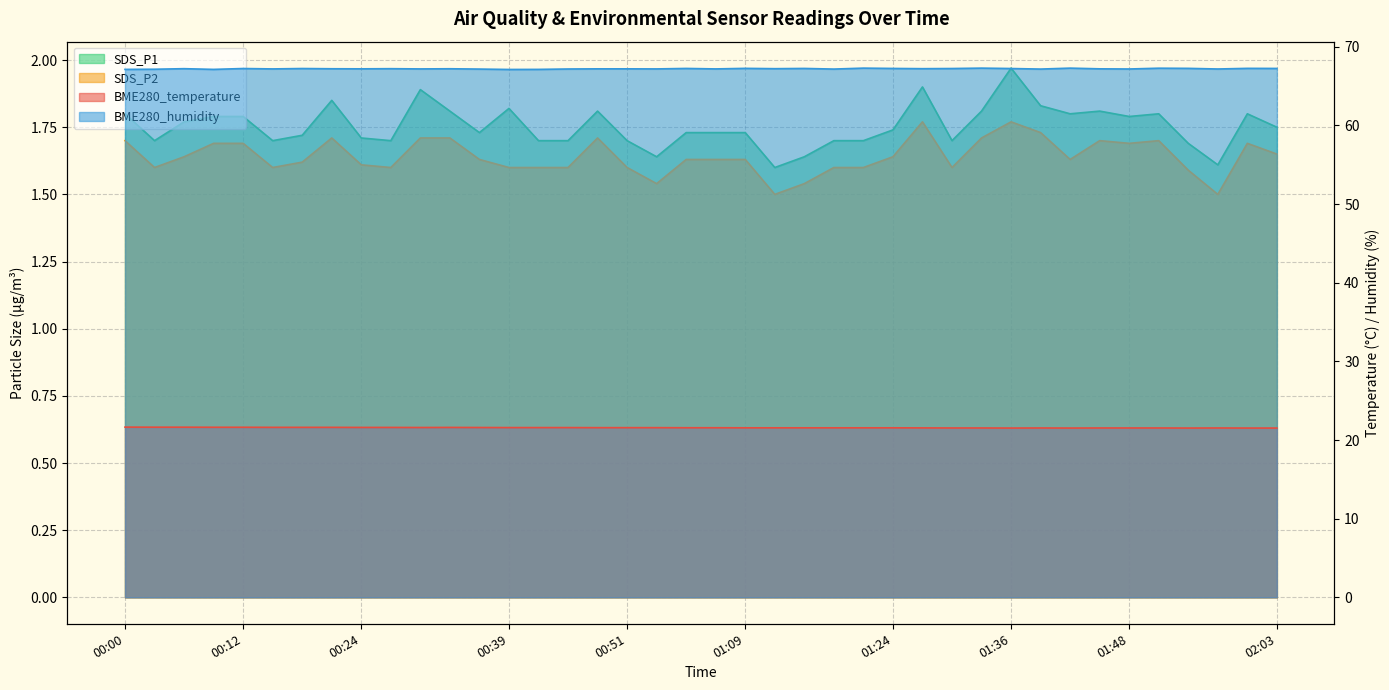

What is the difference between the maximum and minimum values in the BME280_temperature series?

0.1